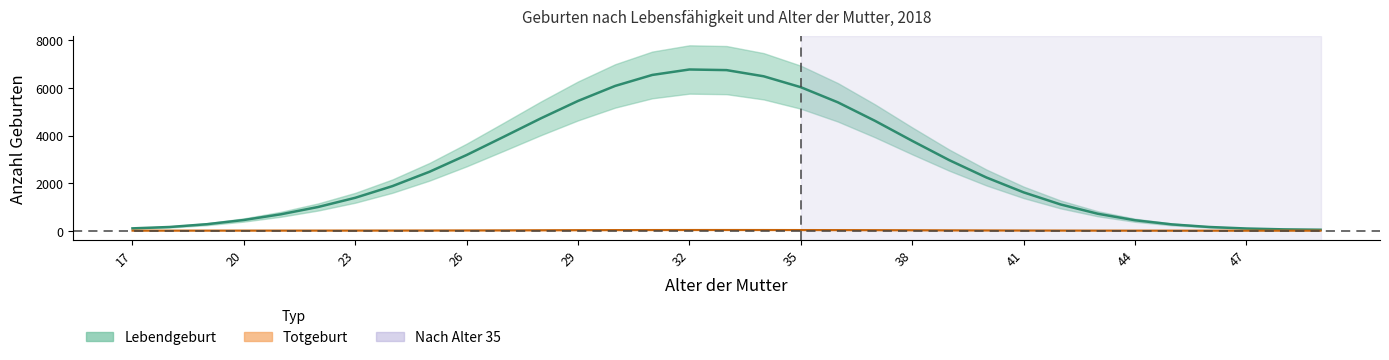

Is it true that Totgeburt equals 0.2 at 48?

False